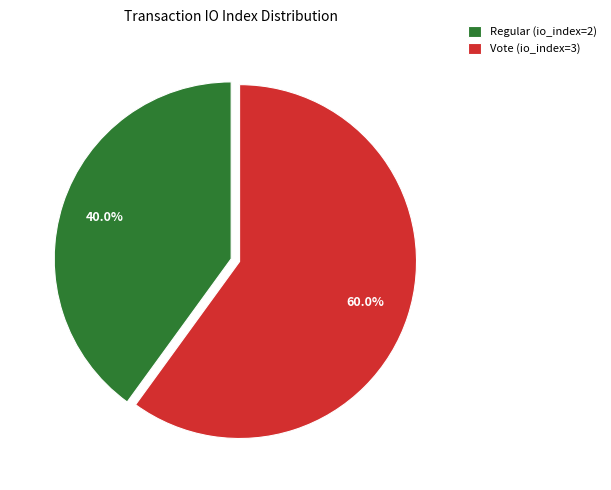

To the nearest percent, what percentage of the pie is Vote (io_index=3)?

60%